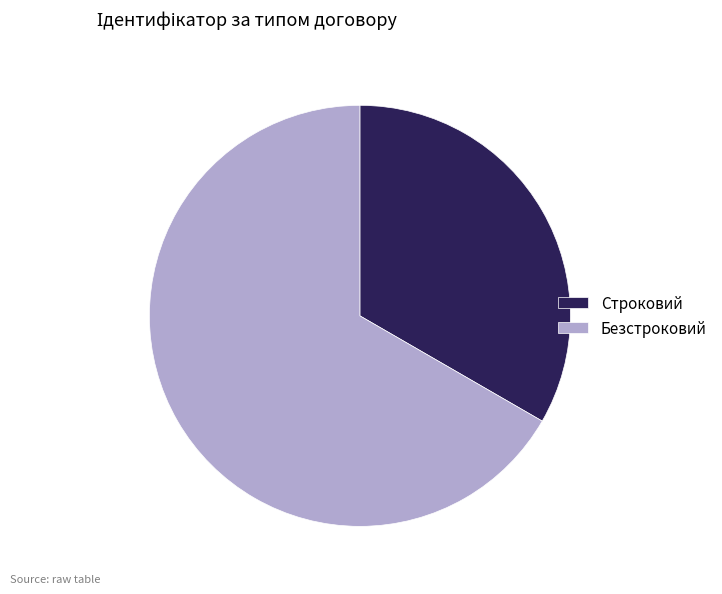

Count the number of slices in the pie.

2